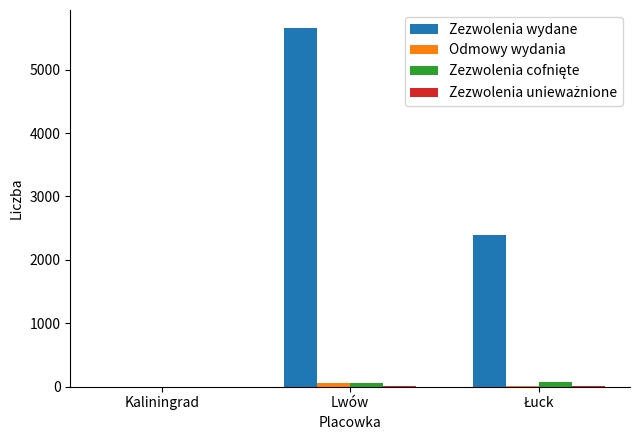

What is the greatest value displayed?

5658